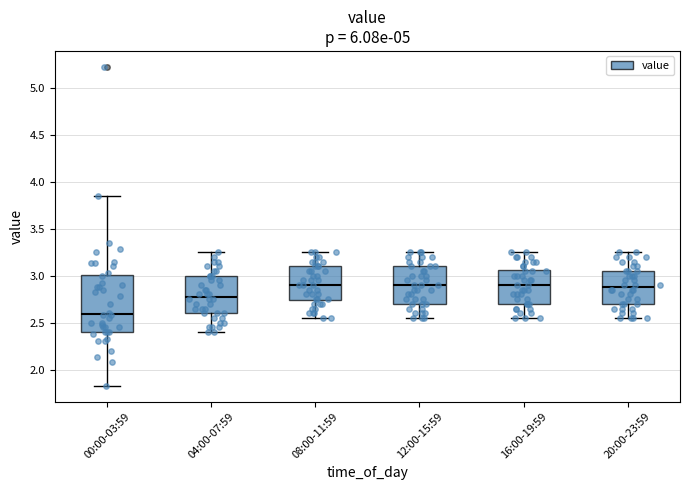

Reading left to right, transcribe this box plot: for each box, give where its median line is, the range the box spans, and where its two whiskers end, as read against the y-axis. The values are not printed on the chart, so give them approximately, as read against the axis.

00:00-03:59: median 2.60, box 2.40 to 3.00, whiskers 1.85 to 3.85
04:00-07:59: median 2.80, box 2.60 to 3.00, whiskers 2.40 to 3.25
08:00-11:59: median 2.90, box 2.75 to 3.10, whiskers 2.55 to 3.25
12:00-15:59: median 2.90, box 2.70 to 3.10, whiskers 2.55 to 3.25
16:00-19:59: median 2.90, box 2.70 to 3.05, whiskers 2.55 to 3.25
20:00-23:59: median 2.90, box 2.70 to 3.05, whiskers 2.55 to 3.25